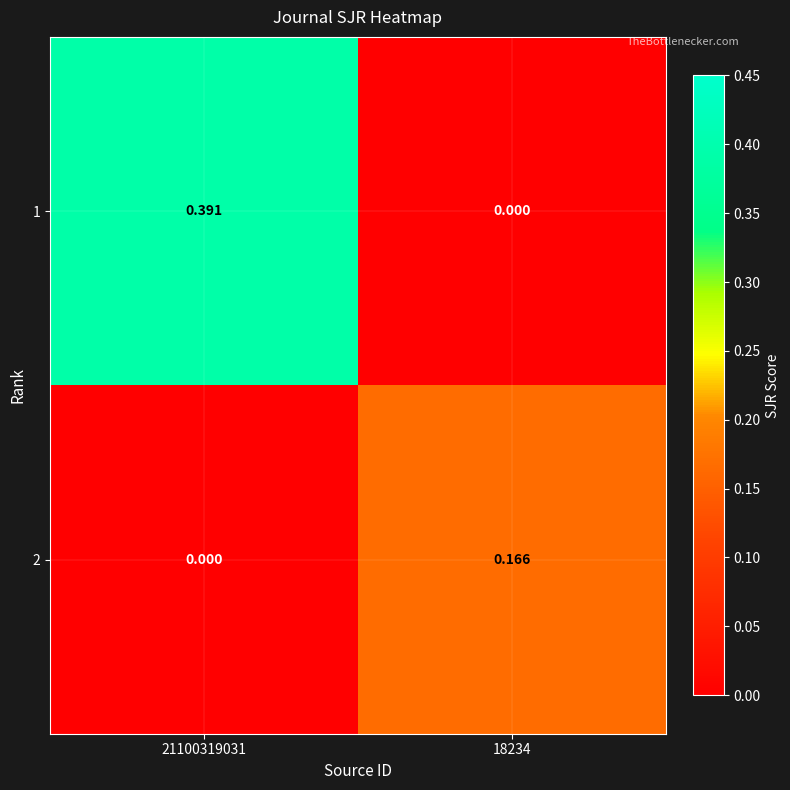

Is the value of 2 at 21100319031 greater than the value of 1 at 21100319031?

No